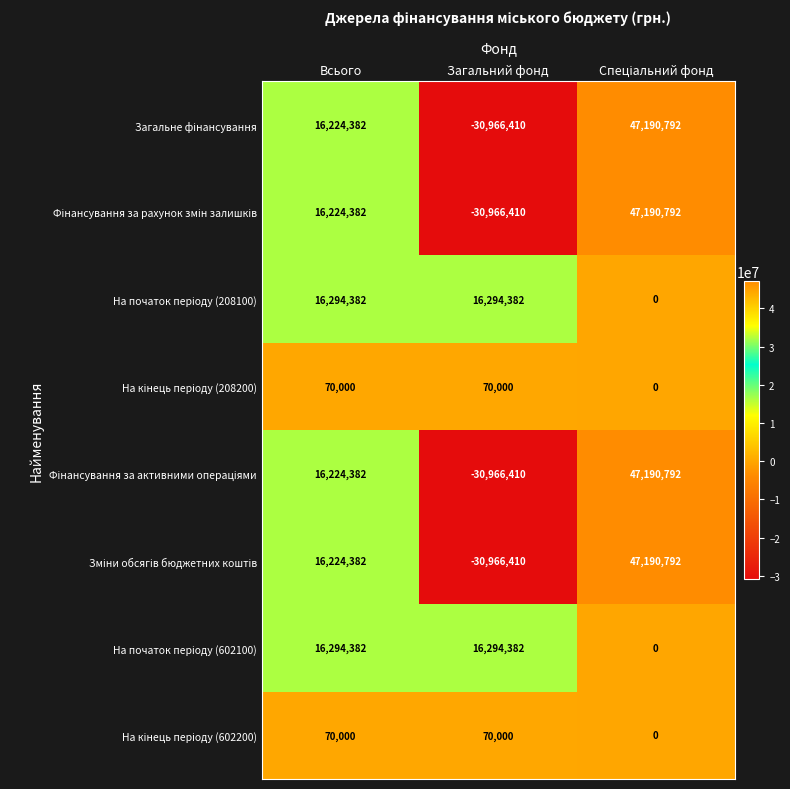

What is the difference between the highest and lowest values at Загальний фонд?

47260792